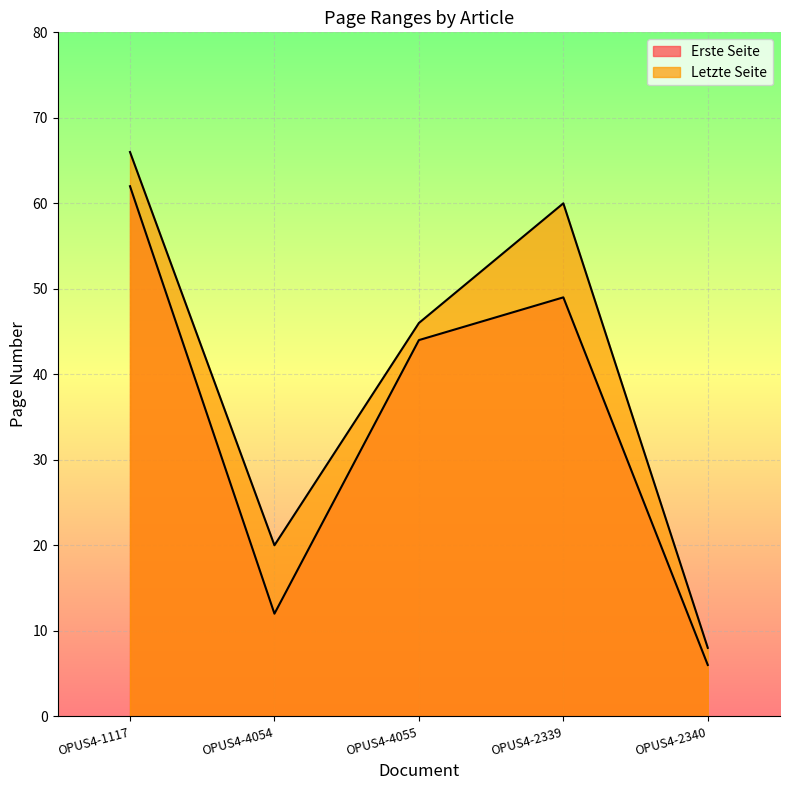

How many lines are shown in the chart?

2